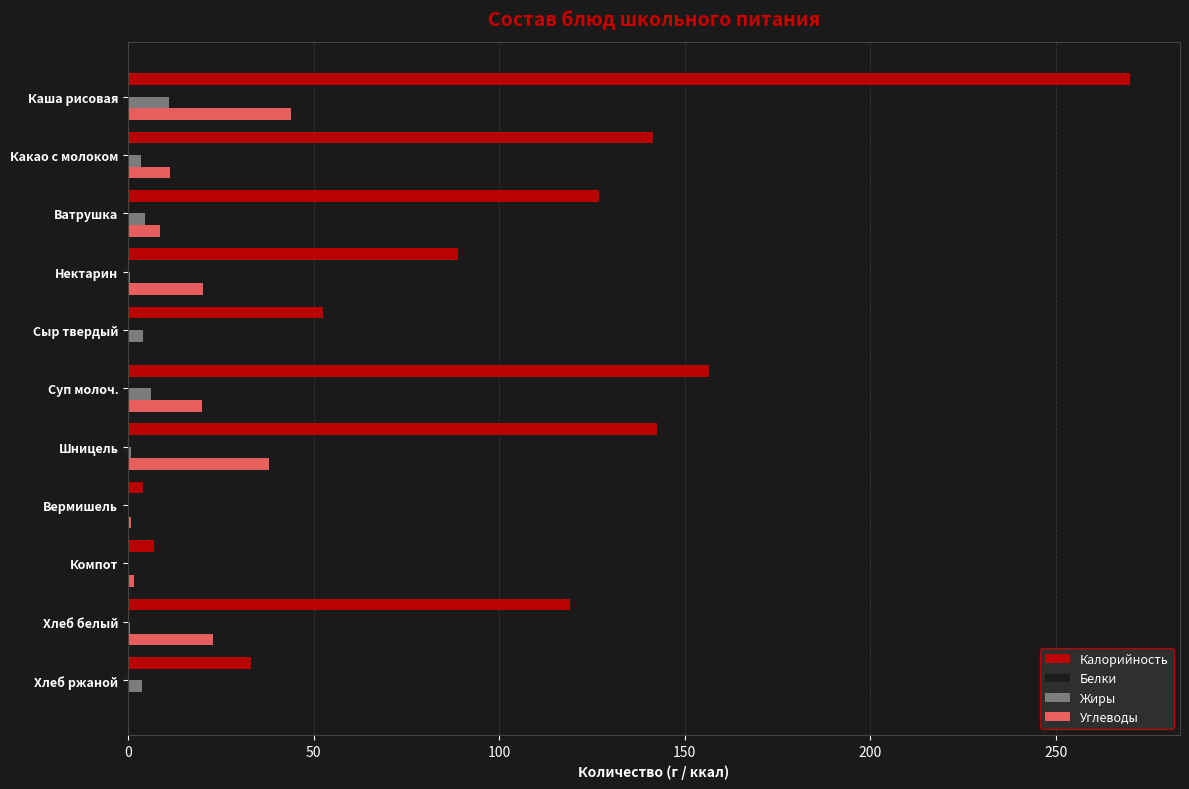

What is the maximum value shown in the chart?

269.9